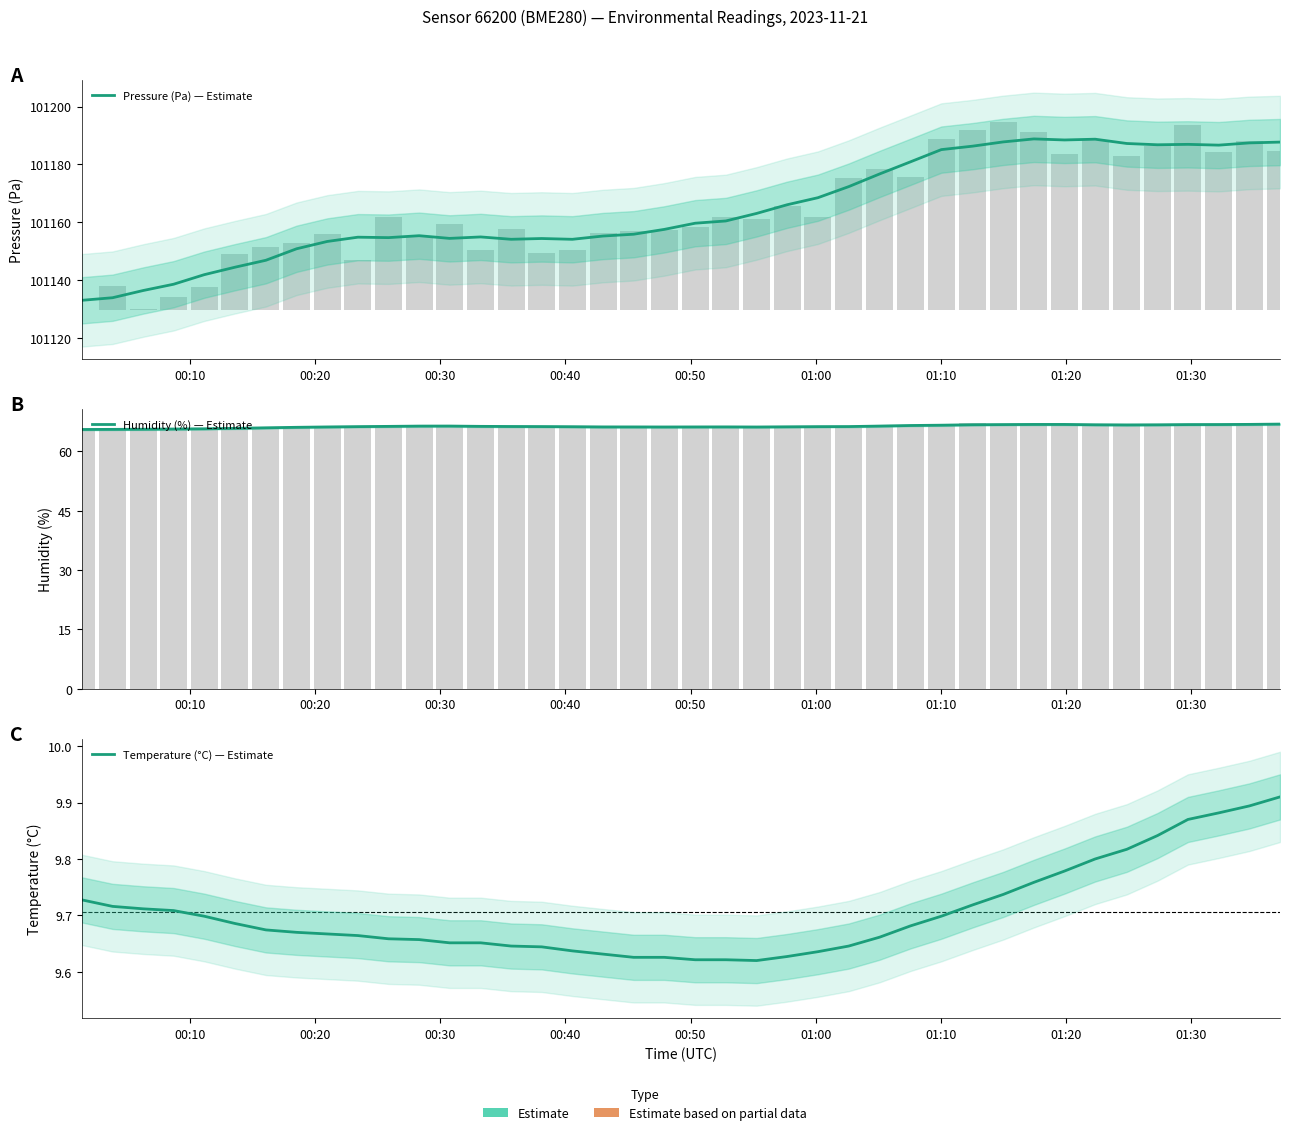

Does the chart contain any negative values?

No